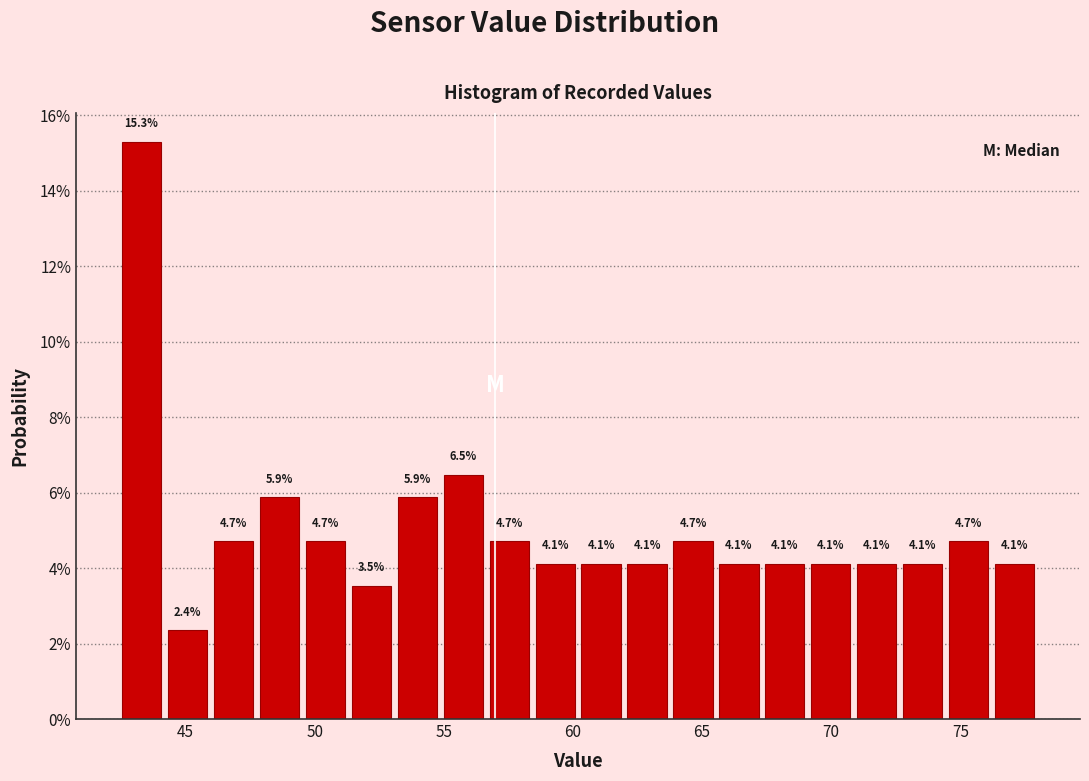

Read against the x-axis, roughly where is the centre of the tallest bar?

43.5